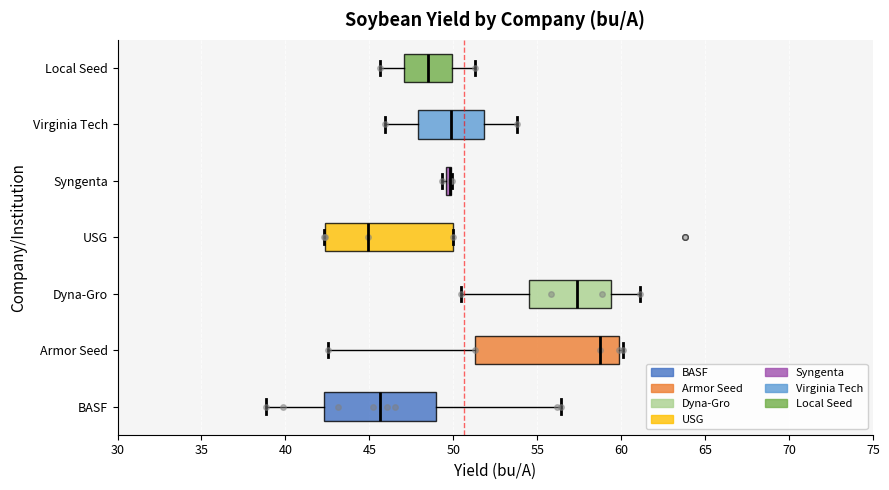

Which box is the widest, from its left edge to its right edge?

Armor Seed